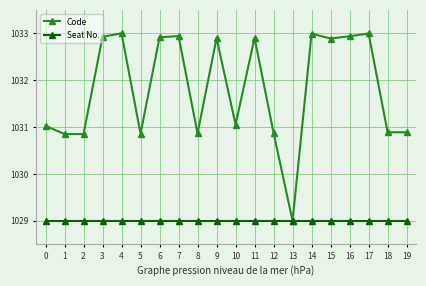

Reading right to left, extract all data points from this chart.

Code: 1030.9	1030.9	1033.0	1032.9	1032.9	1033.0	1029.0	1030.9	1032.9	1031.1	1032.9	1030.9	1032.9	1032.9	1030.9	1033.0	1032.9	1030.9	1030.9	1031.0
Seat No.: 1029.0	1029.0	1029.0	1029.0	1029.0	1029.0	1029.0	1029.0	1029.0	1029.0	1029.0	1029.0	1029.0	1029.0	1029.0	1029.0	1029.0	1029.0	1029.0	1029.0